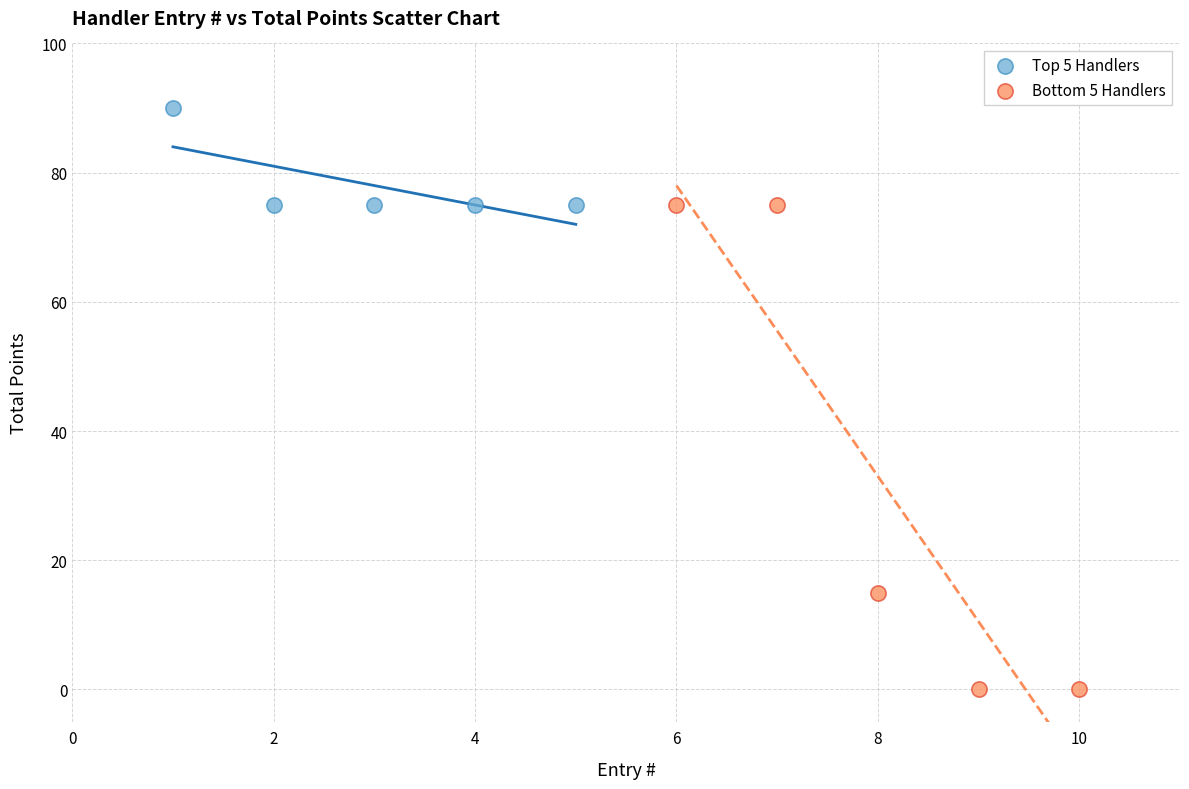

Which series contains the lowest Y value?

Bottom 5 Handlers